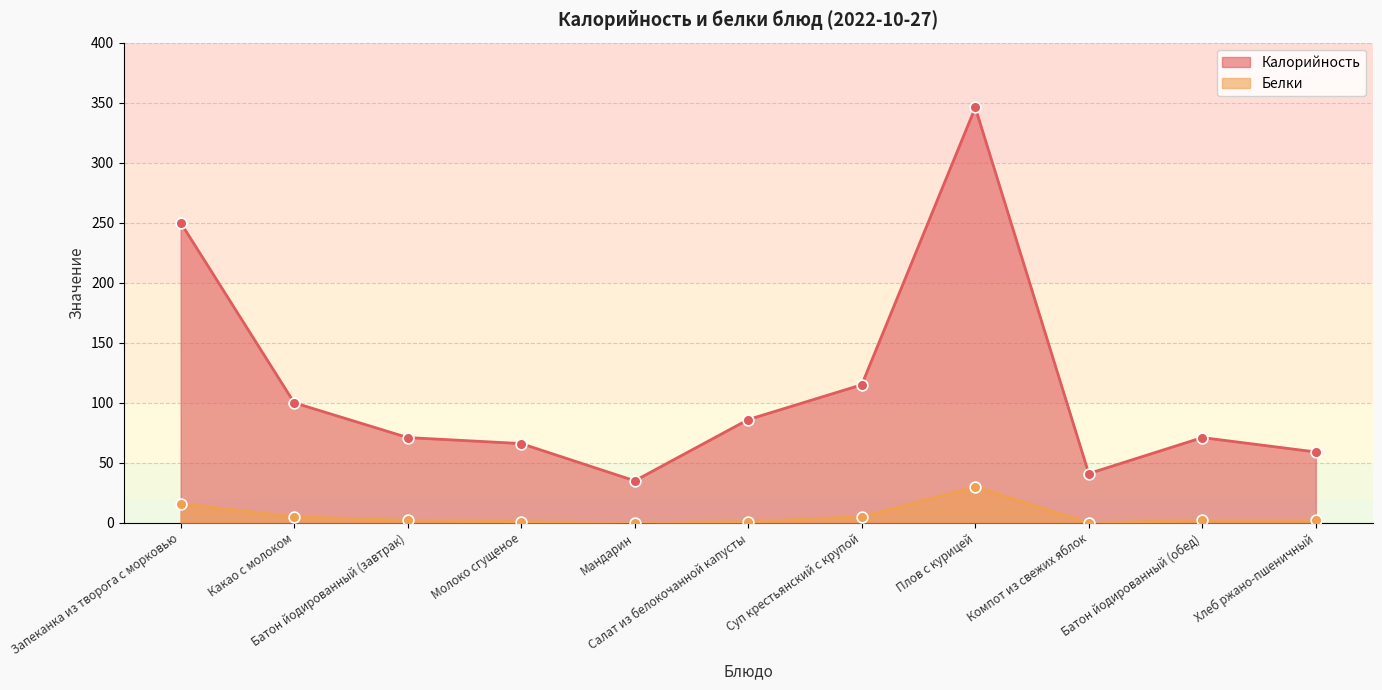

Which series reaches the minimum Y coordinate?

Белки